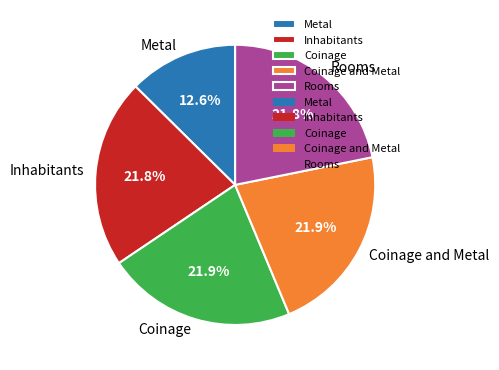

To the nearest percent, what is the average slice percentage?

20%